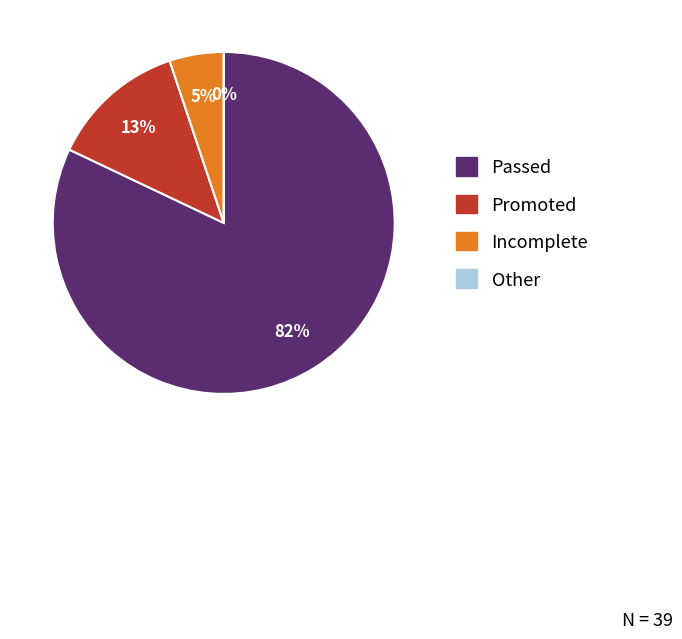

To the nearest percent, what is the average slice percentage?

25%